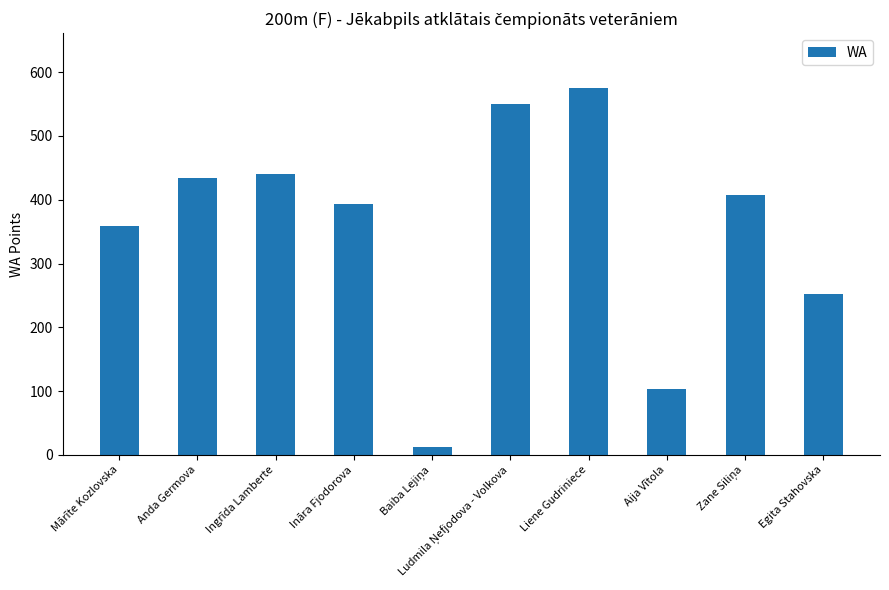

Does the chart contain stacked bars?

No